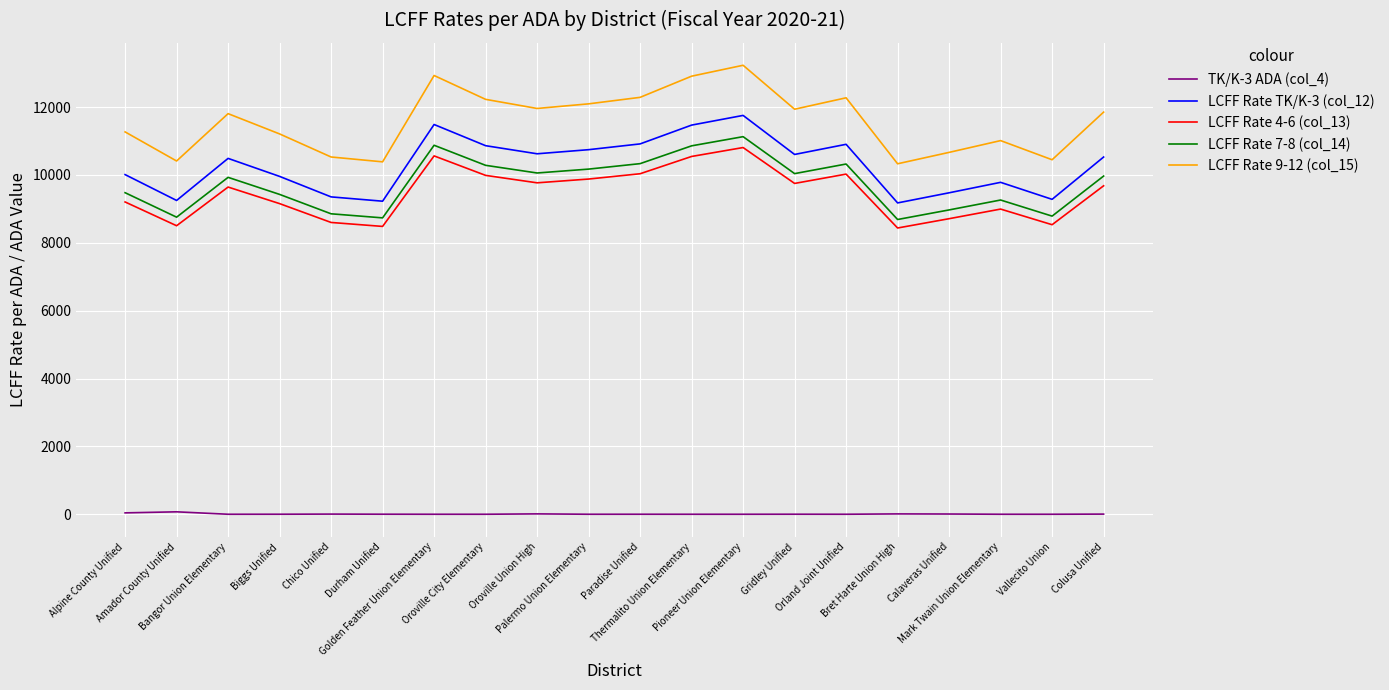

What is the sum of all LCFF Rate 9-12 (col_15) values?

231802.2